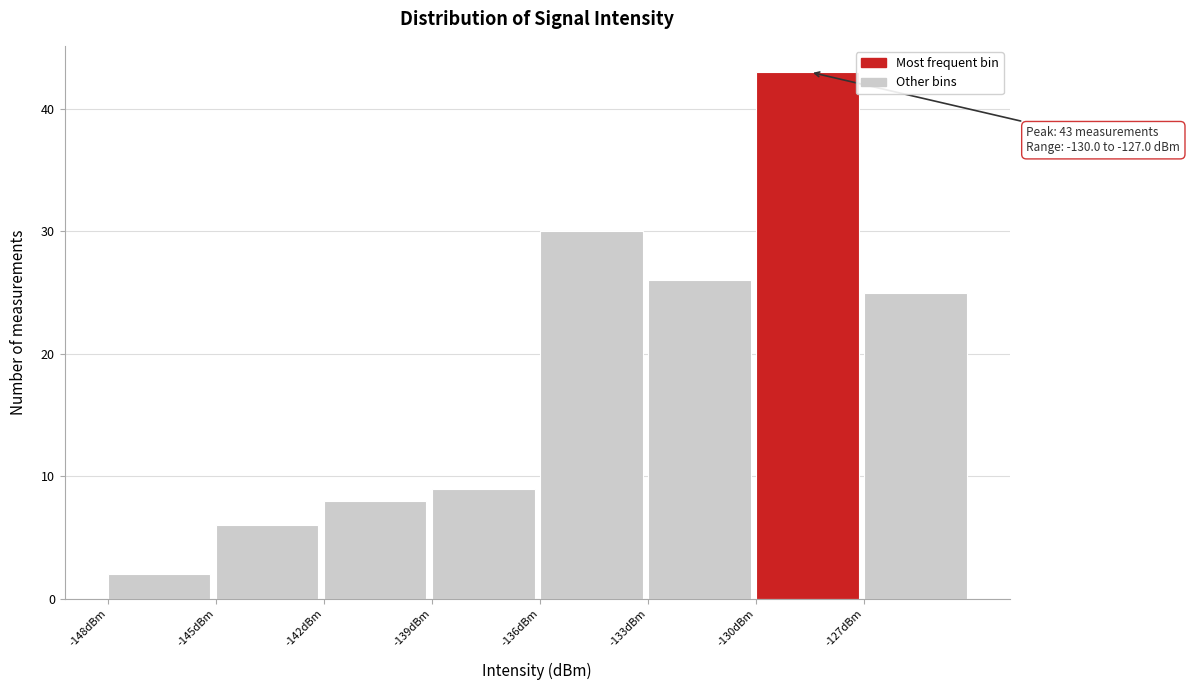

Over which range of the x-axis is the bar tallest?

-130 to -127